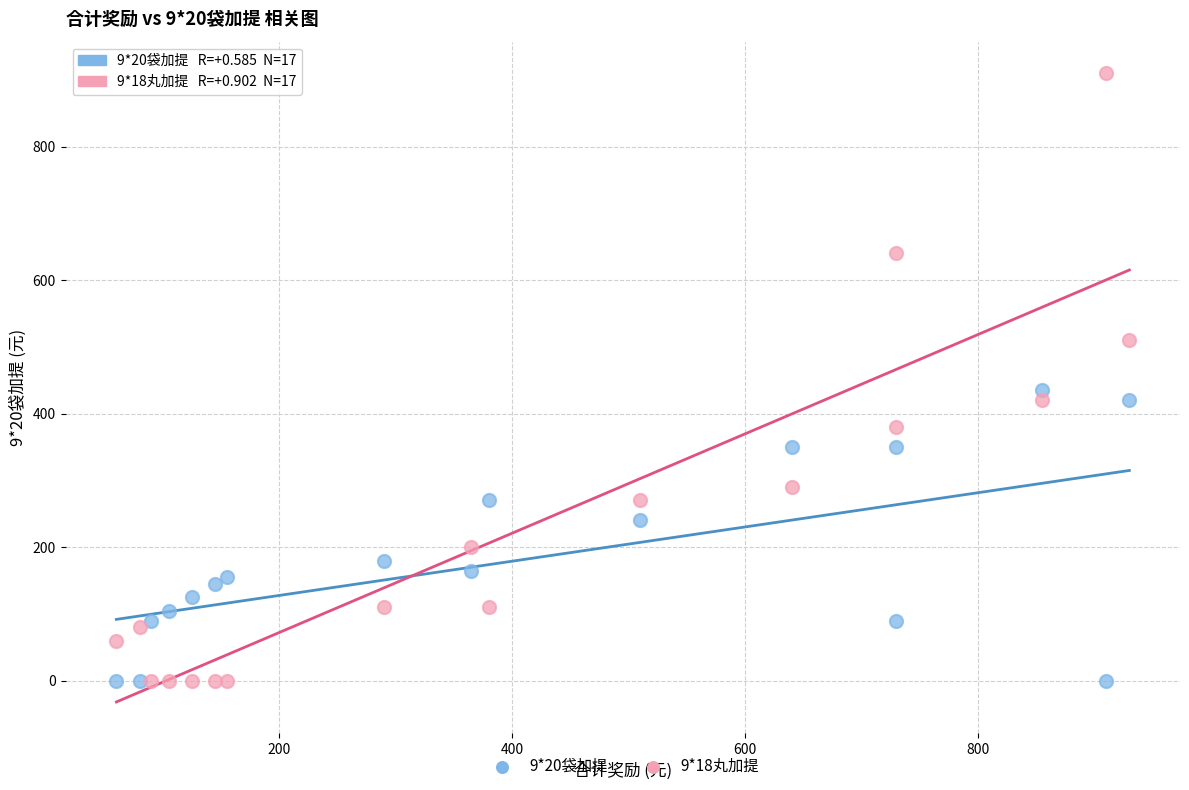

Across all data points, what is the range of X values (max minus min)?

870